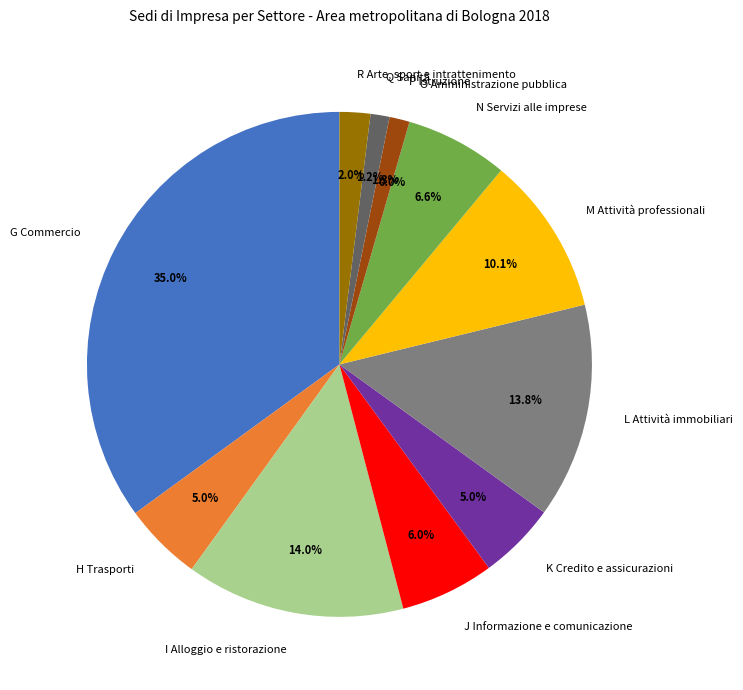

Is it true that L Attività immobiliari is 14% of the pie?

True